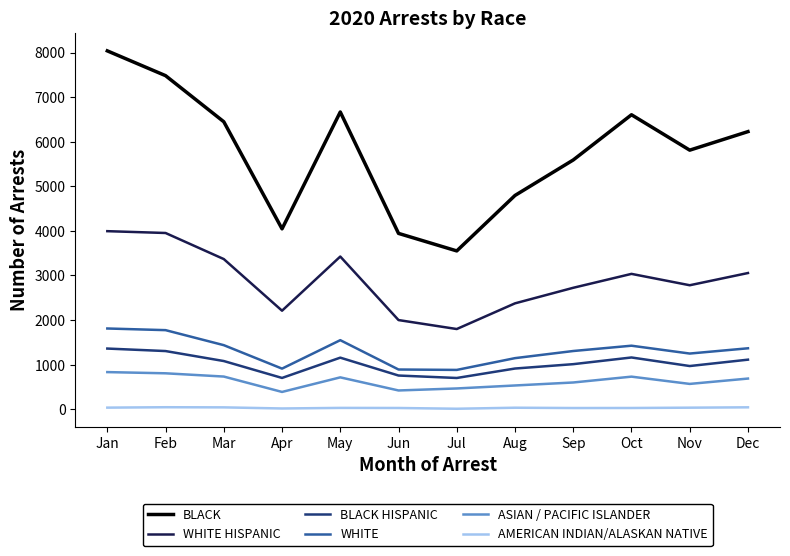

At which category is the sum across all series the highest?

Jan